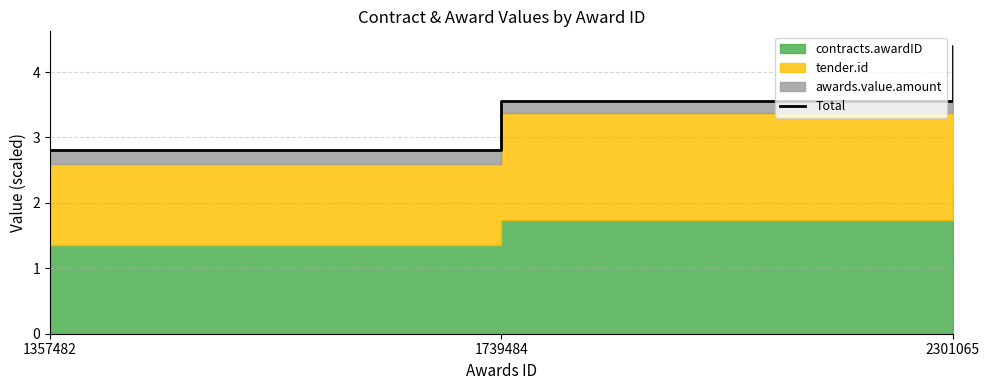

Read the value at 1357482.

2.8